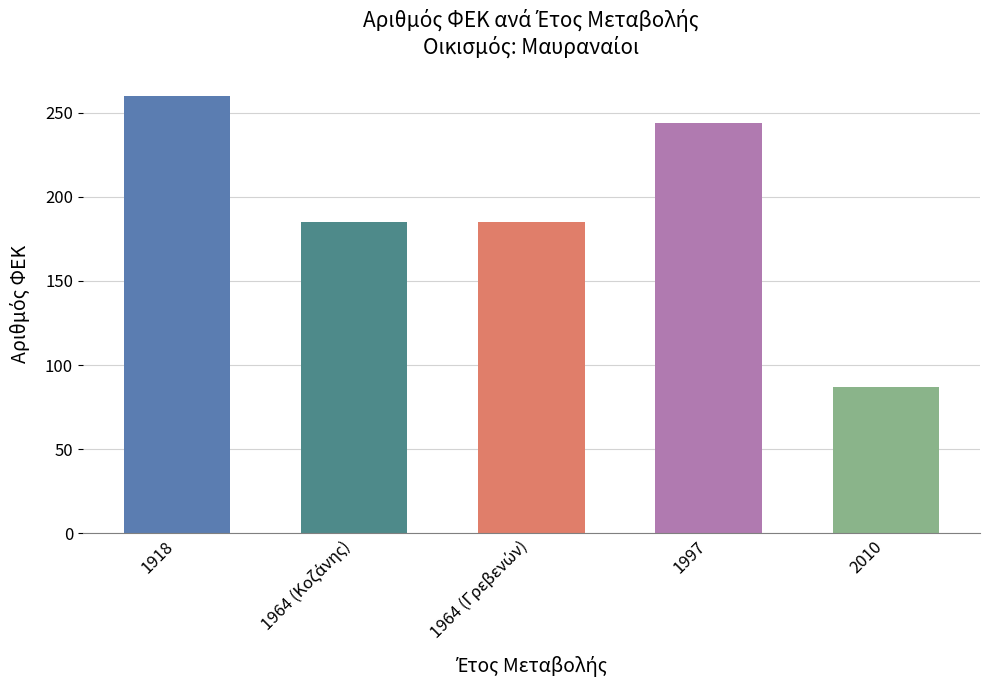

What is the ratio of the value at 1964 (Γρεβενών) to the value at 1964 (Κοζάνης)?

1.0